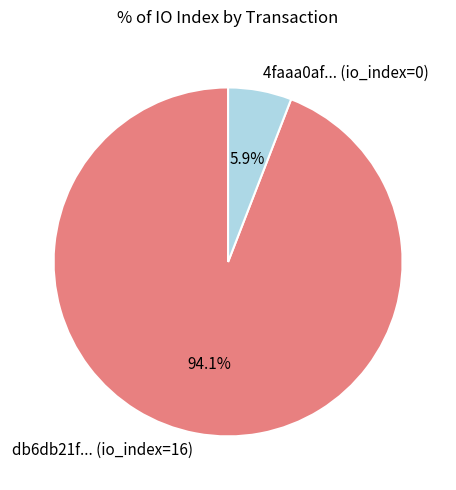

What is the smallest slice in the pie chart?

4faaa0af... (io_index=0)